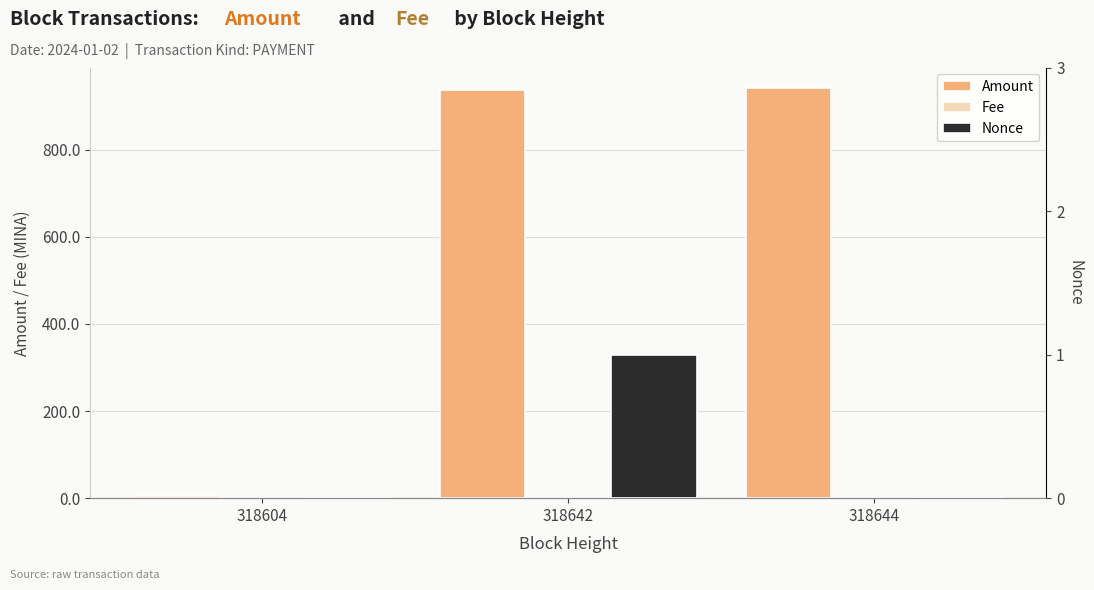

Which label corresponds to the smallest value in the chart?

318604